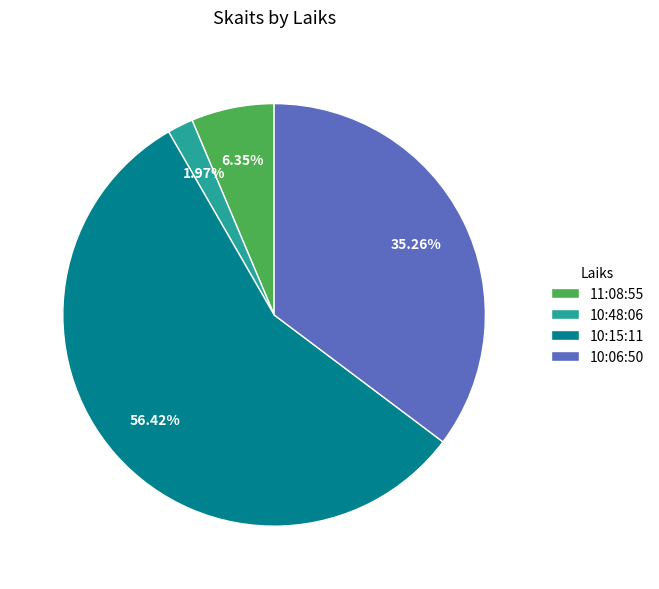

Rank the categories by value from lowest to highest.

10:48:06, 11:08:55, 10:06:50, 10:15:11